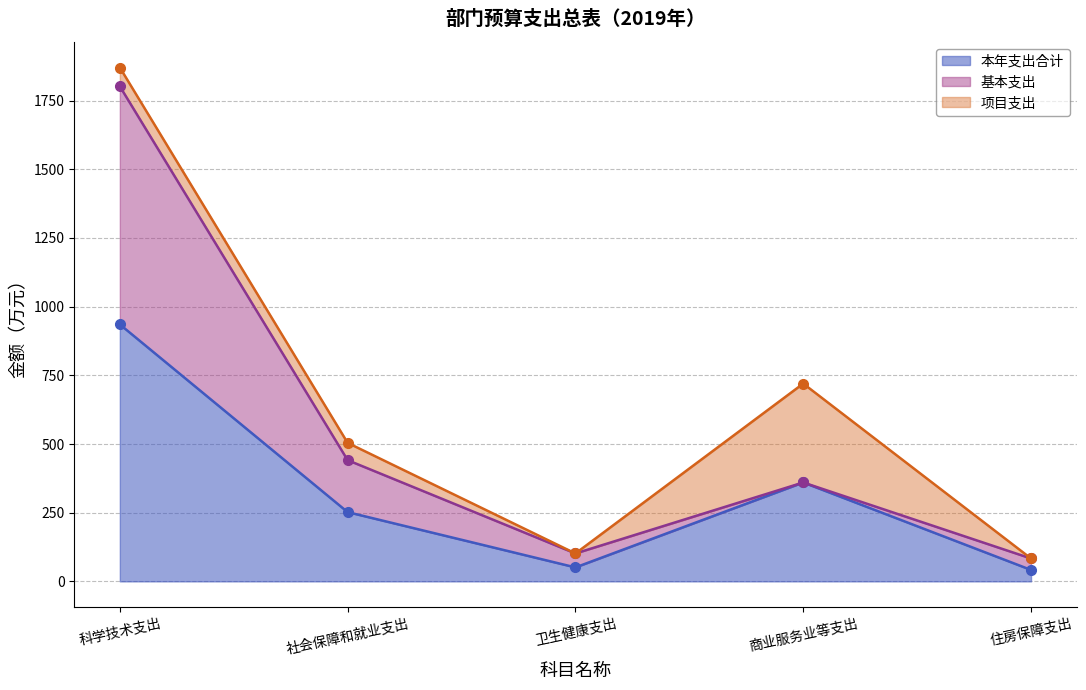

What is the total value across all series at 科学技术支出?

4607.8